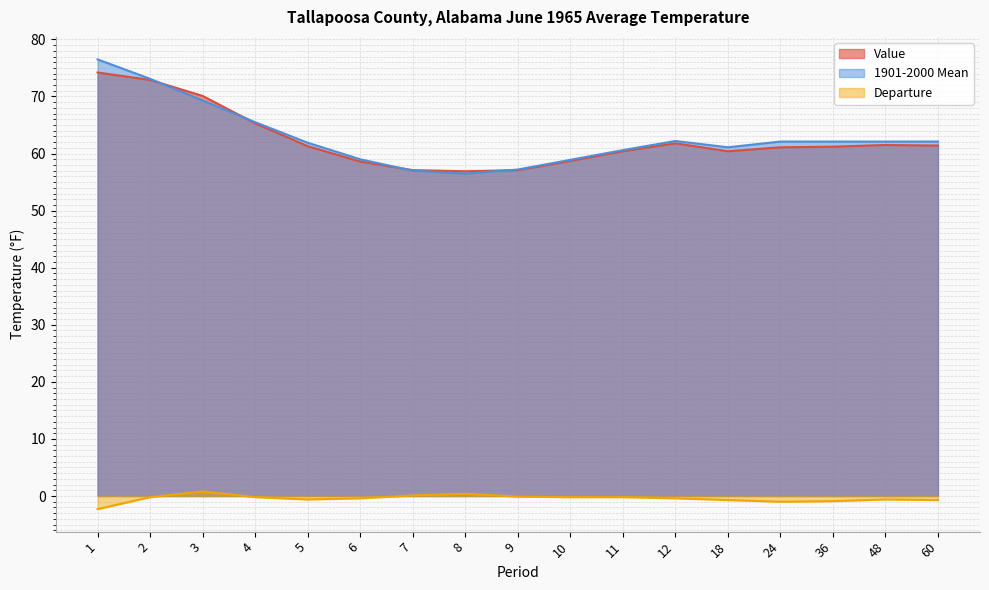

True or false: 1901-2000 Mean and Departure intersect in this chart.

False